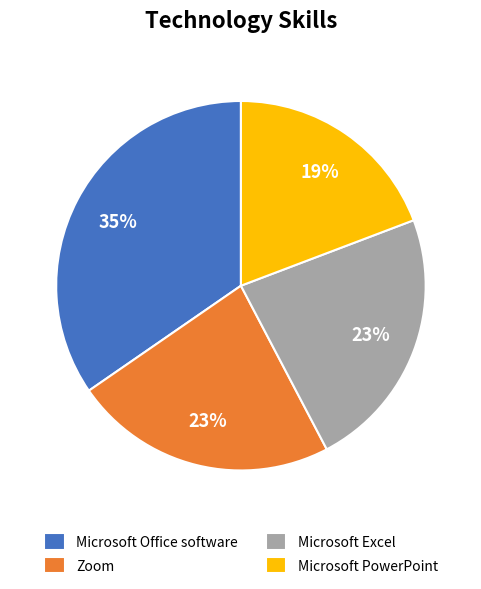

What percentage is the Microsoft PowerPoint slice, to the nearest percent?

19%